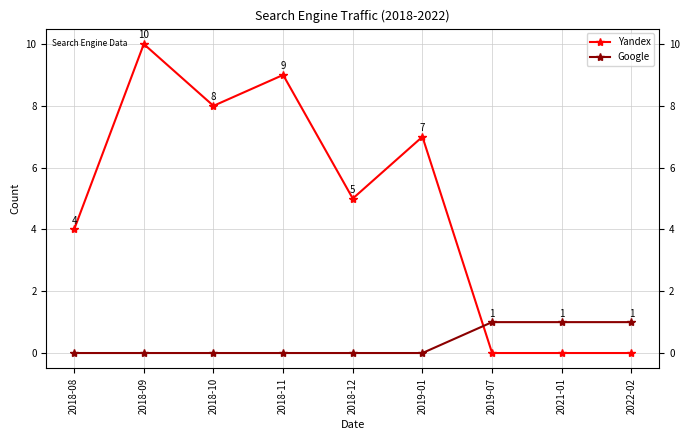

At which label is Yandex closest to 5?

2018-12